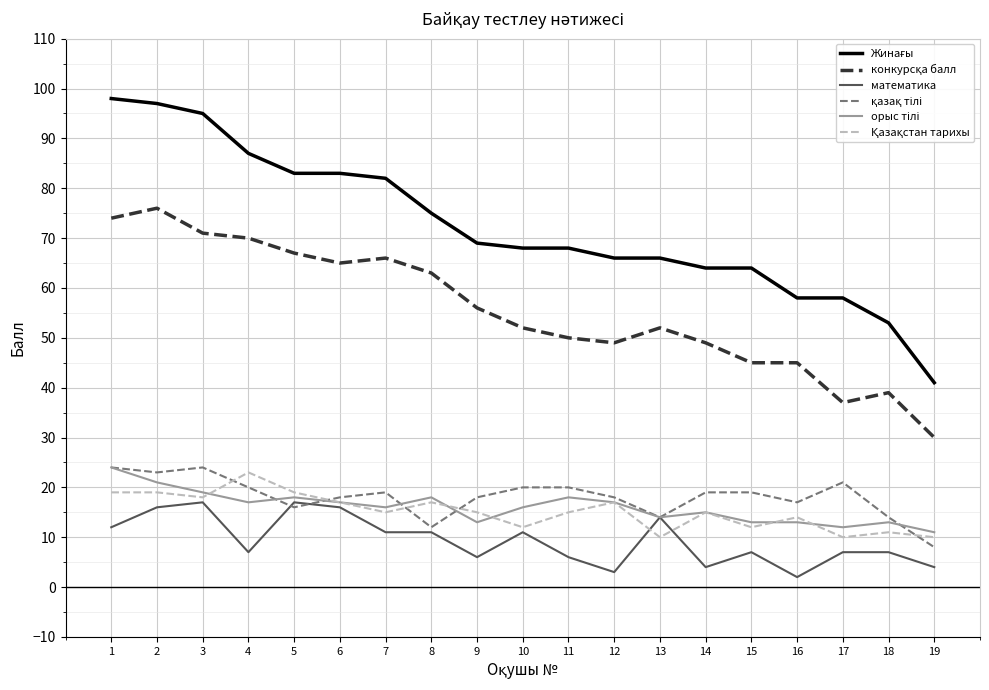

At which category does the chart reach its minimum across all series?

16